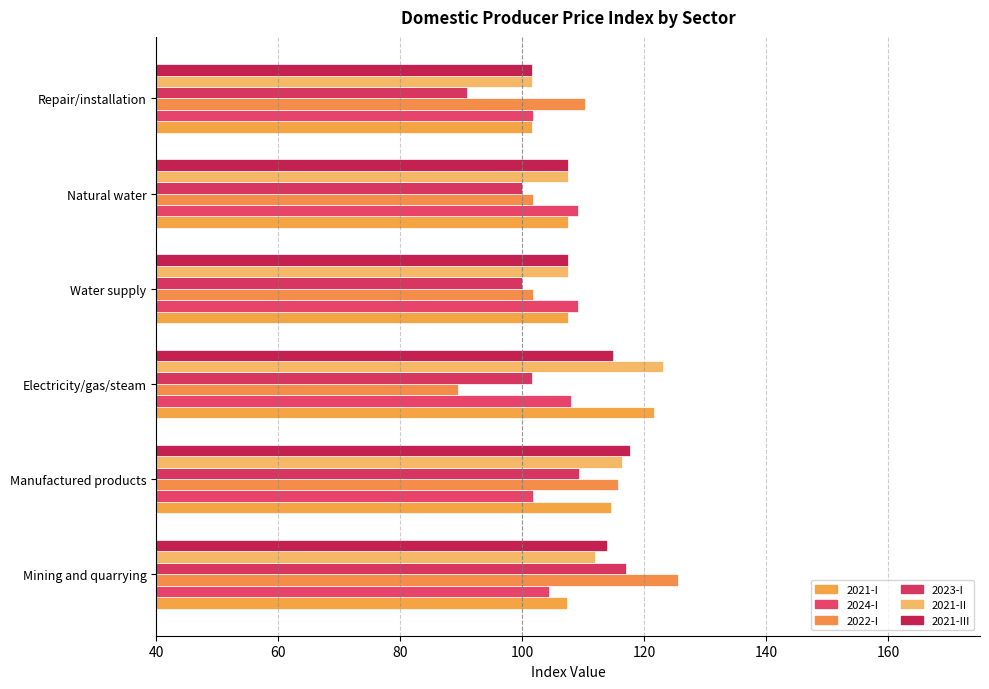

Which series has the widest spread of values?

2022-I